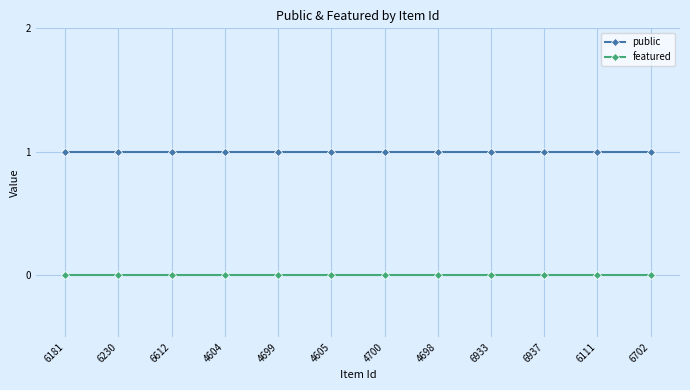

True or false: public and featured cross at least once.

False